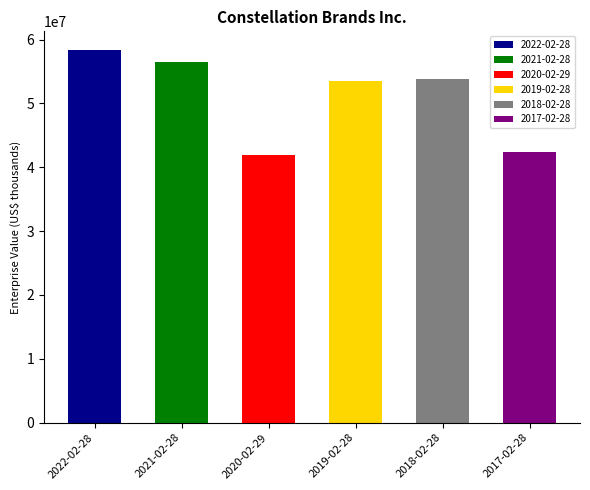

Reading right to left, what are all the values shown in this chart?

2017-02-28=42376898	2018-02-28=53800019	2019-02-28=53510359	2020-02-29=41954208	2021-02-28=56550645	2022-02-28=58379762